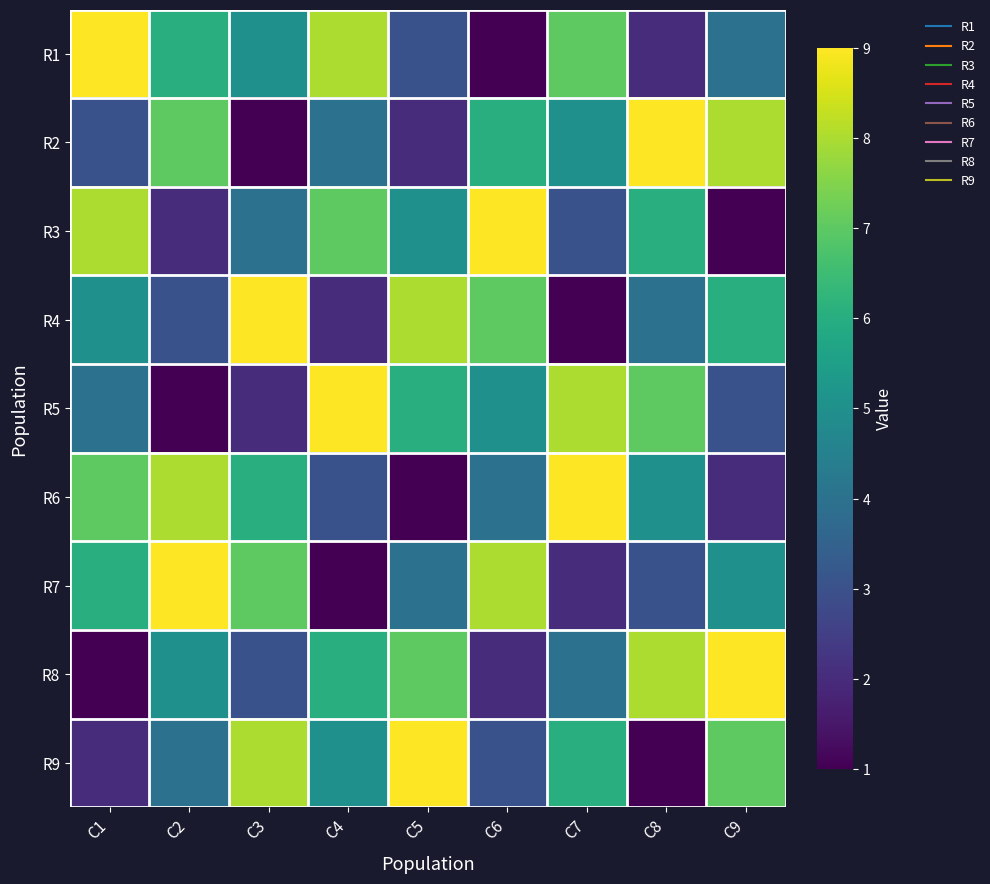

What is the difference between the highest and lowest values at C3?

8